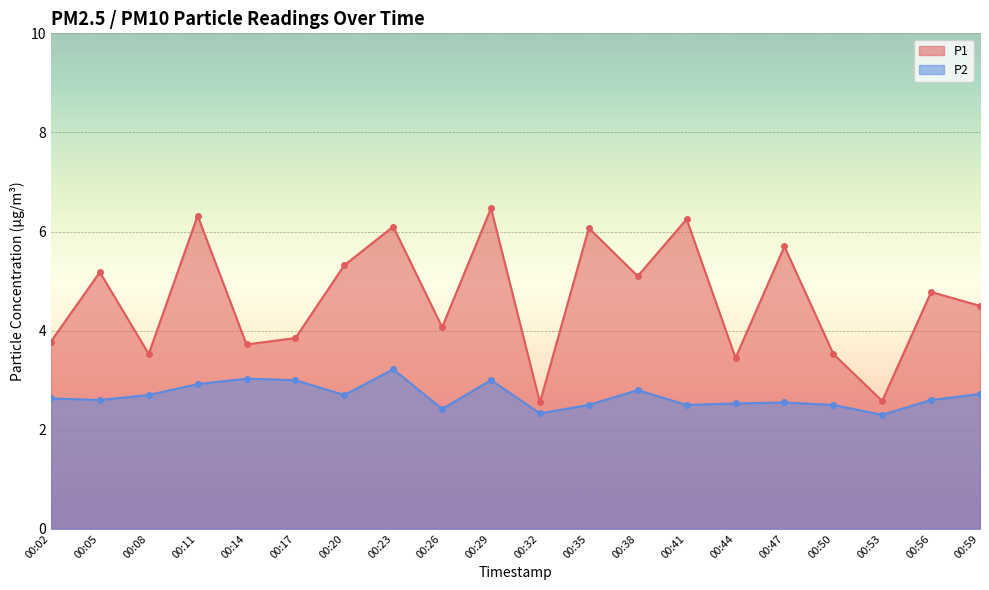

The P2 series shows 3.0 at 00:14. True or false?

True